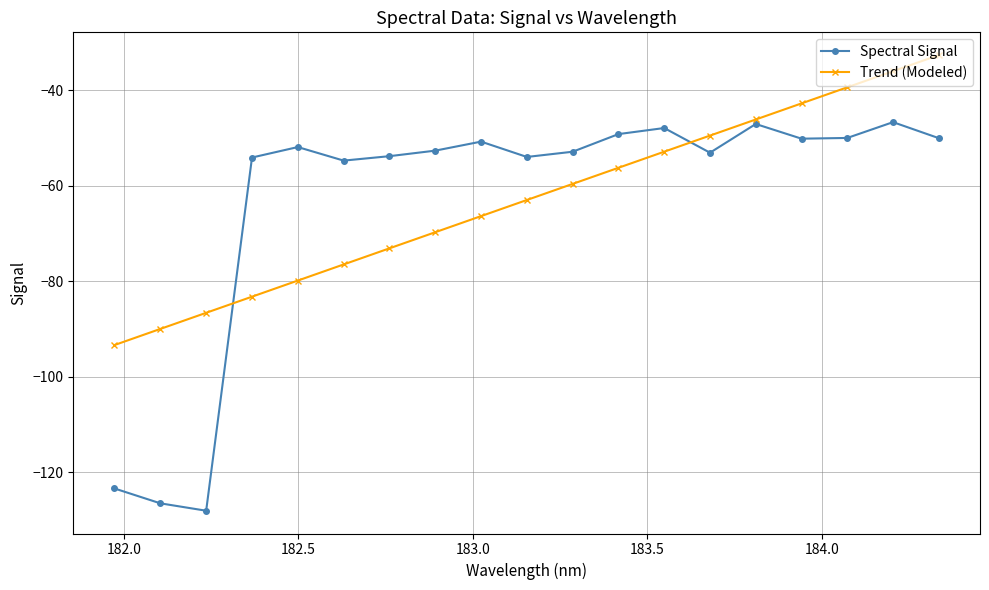

How many distinct data groups are displayed?

2